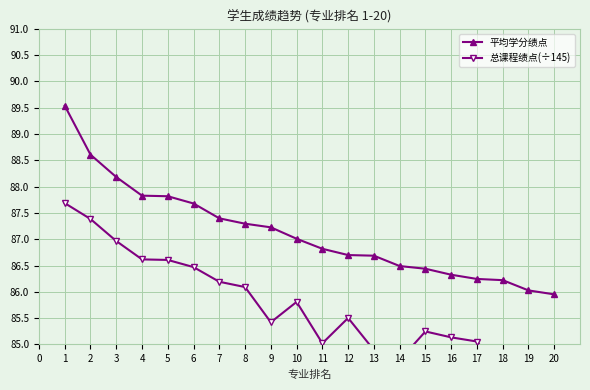

True or false: 平均学分绩点 has a value of 19.0 at 11.

False